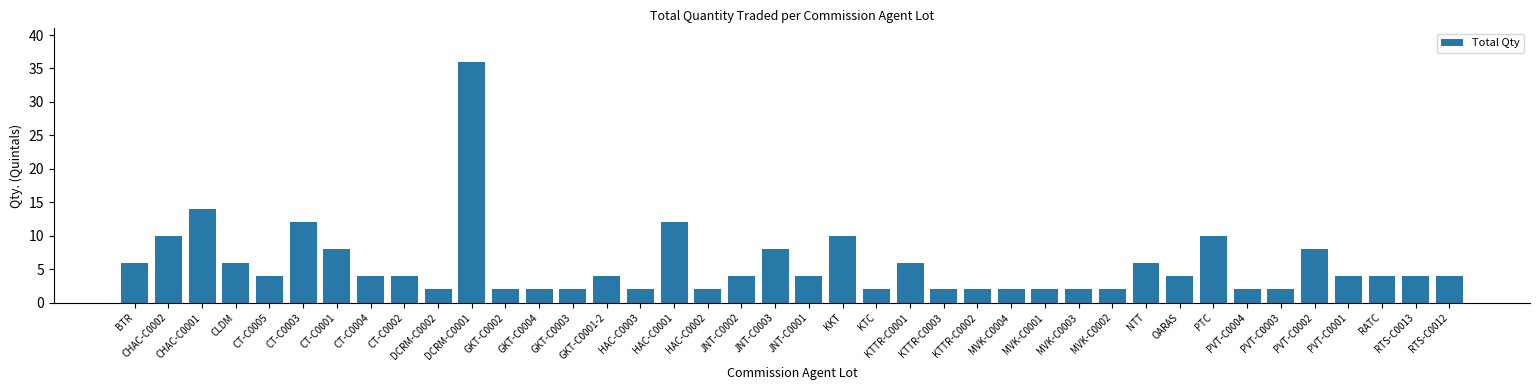

The chart shows a value of 4 at CT-C0004. True or false?

True